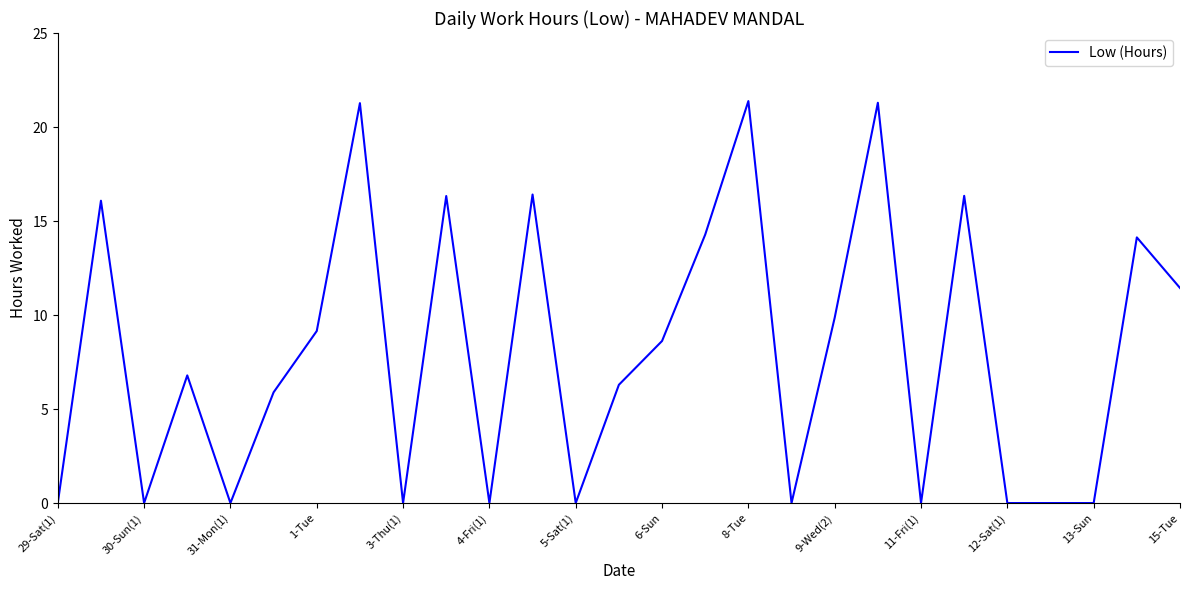

What is the maximum value shown in the chart?

21.4